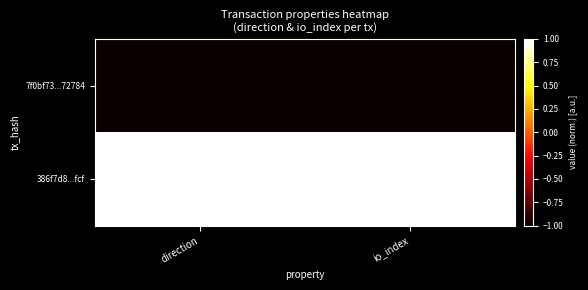

What is the minimum value shown in the chart?

-1